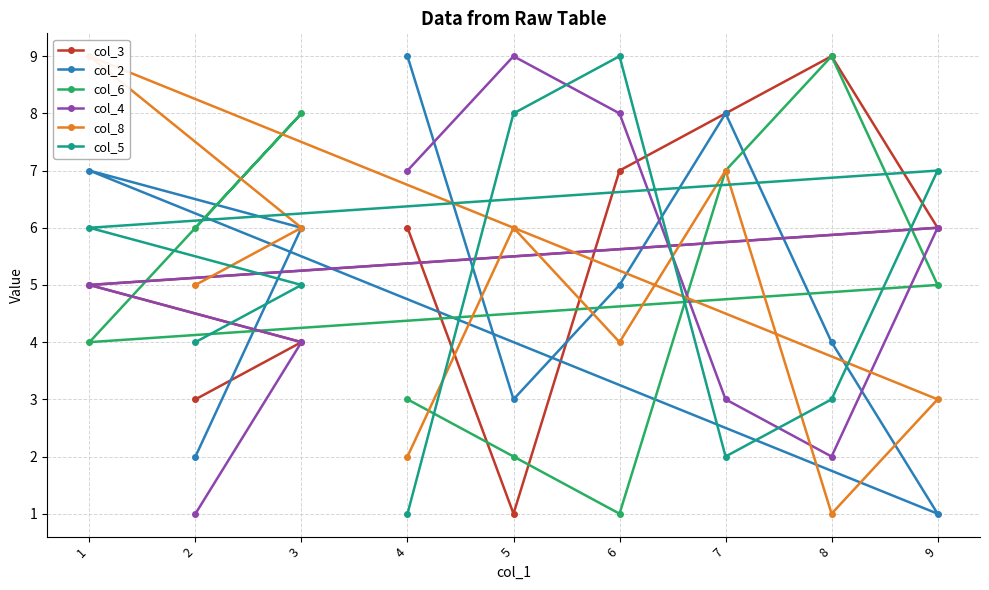

Is it true that col_6 equals 9 at 2?

False